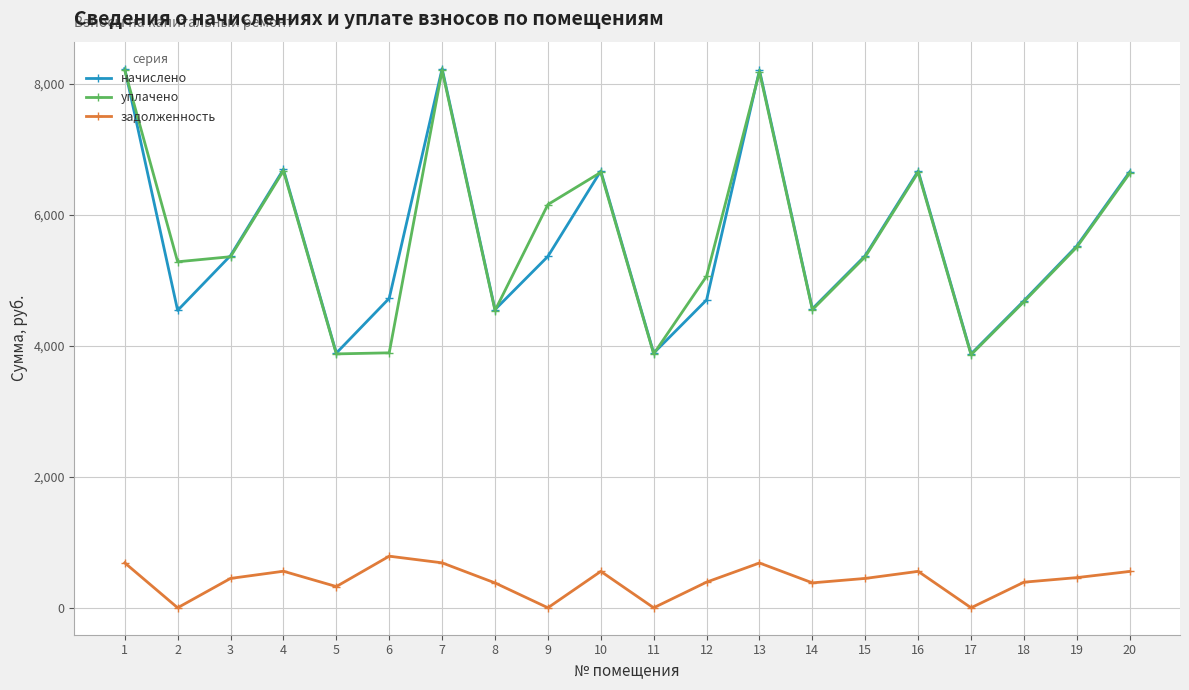

How many interior local valleys does the уплачено series have?

6